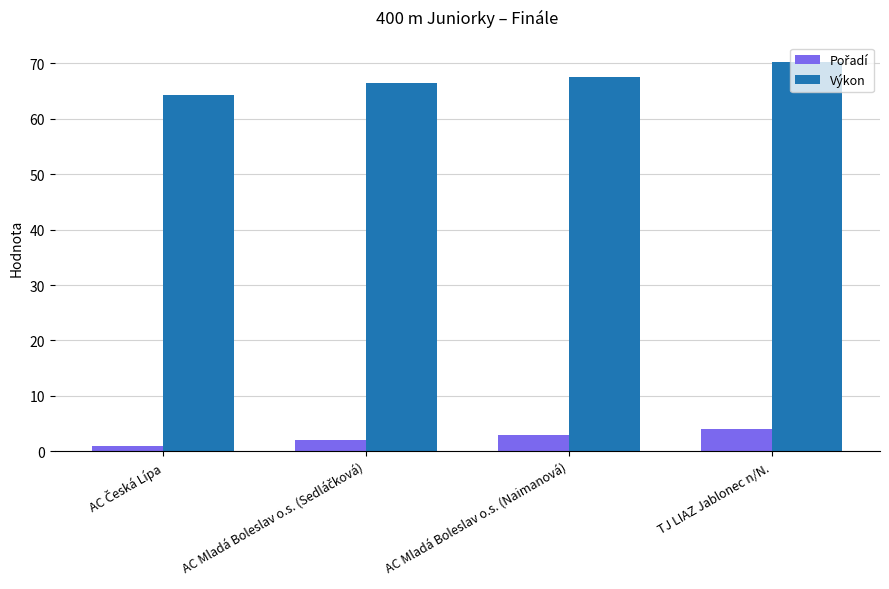

At which category is the sum across all series the highest?

TJ LIAZ Jablonec n/N.